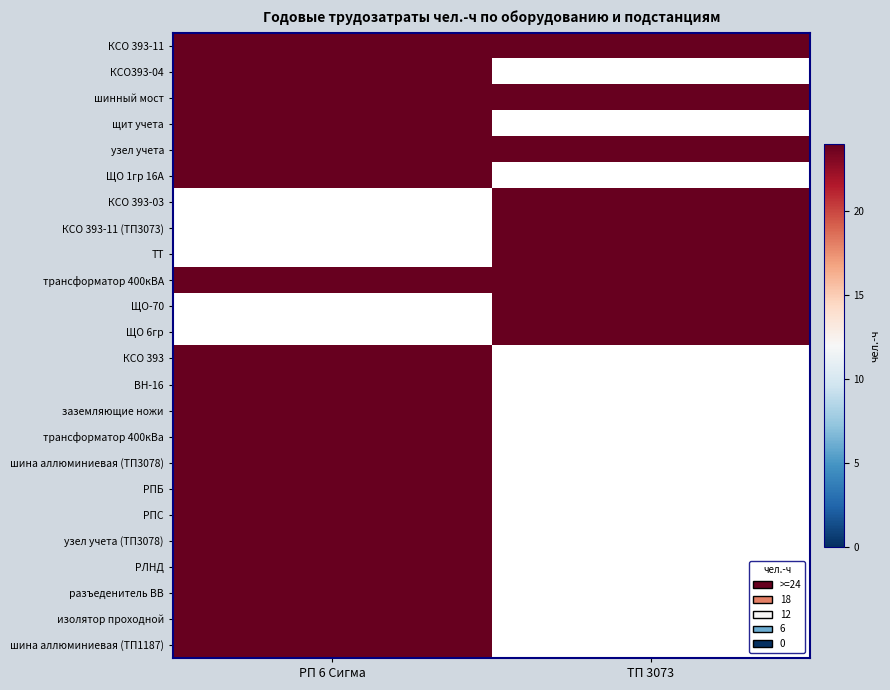

Rank the categories by ТТ value from lowest to highest.

0, 1